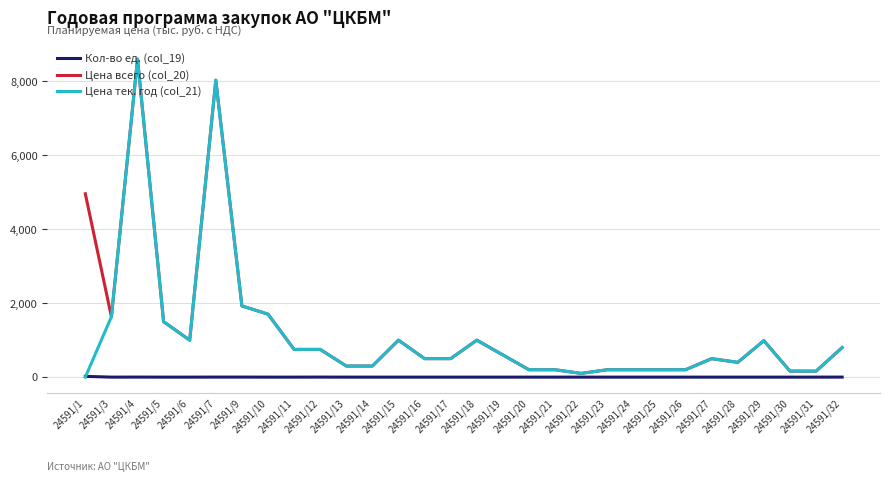

What are all the series names shown in the legend?

Кол-во ед. (col_19), Цена всего (col_20), Цена тек. год (col_21)